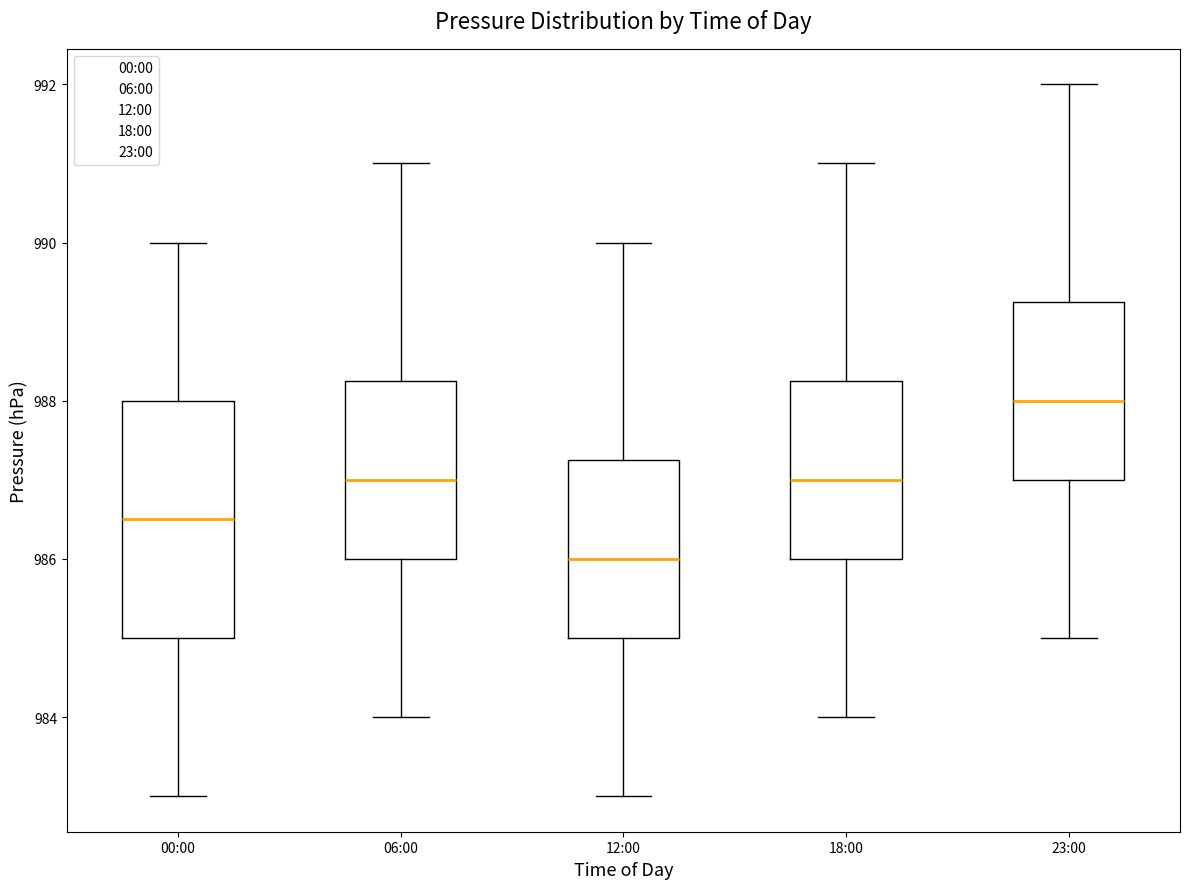

Reading left to right, read every box against the y-axis: the position of its median line, the range the box covers, and the ends of its whiskers. The values are not printed on the chart, so give them approximately, as read against the axis.

00:00: median 986.6, box 985.0 to 988.0, whiskers 983.0 to 990.0
06:00: median 987.0, box 986.0 to 988.2, whiskers 984.0 to 991.0
12:00: median 986.0, box 985.0 to 987.2, whiskers 983.0 to 990.0
18:00: median 987.0, box 986.0 to 988.2, whiskers 984.0 to 991.0
23:00: median 988.0, box 987.0 to 989.2, whiskers 985.0 to 992.0